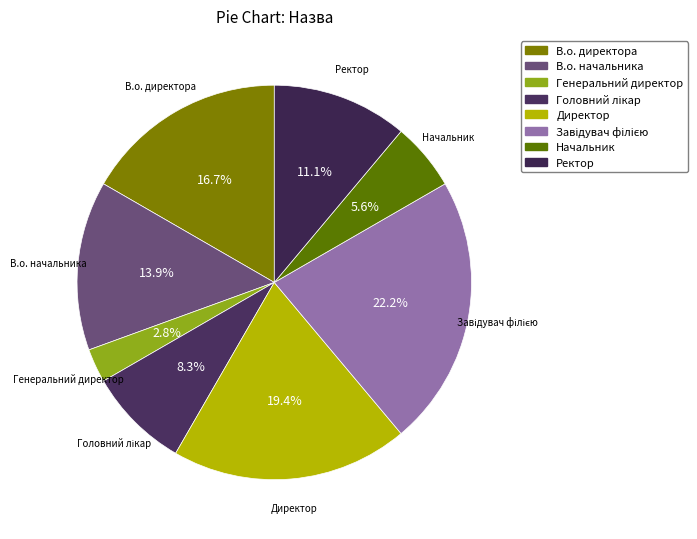

Which category has the smallest portion of the pie?

Генеральний директор